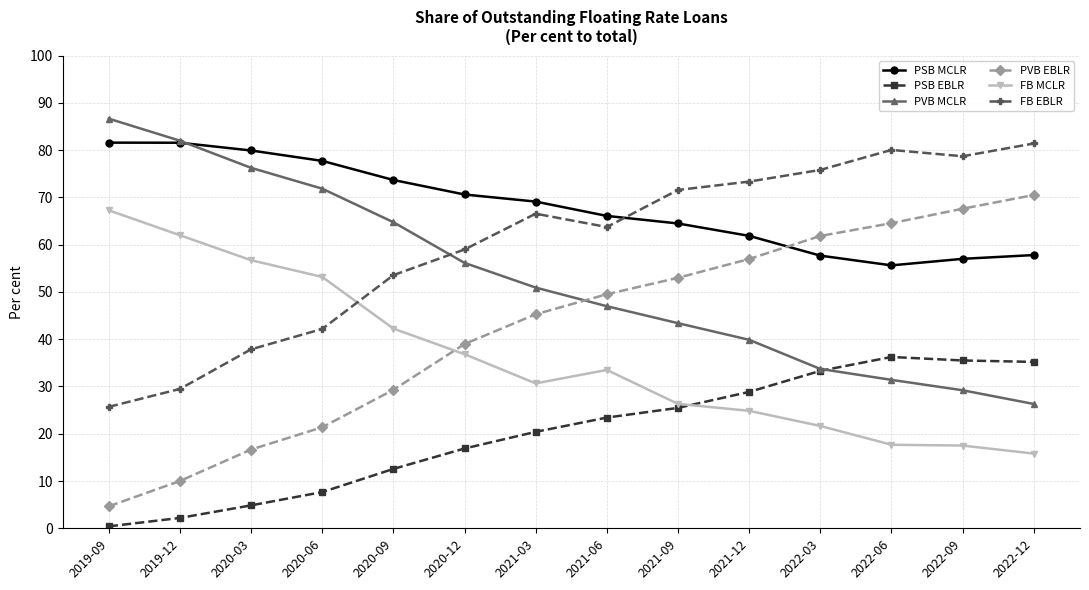

Is this an area chart (filled region under the line)?

No